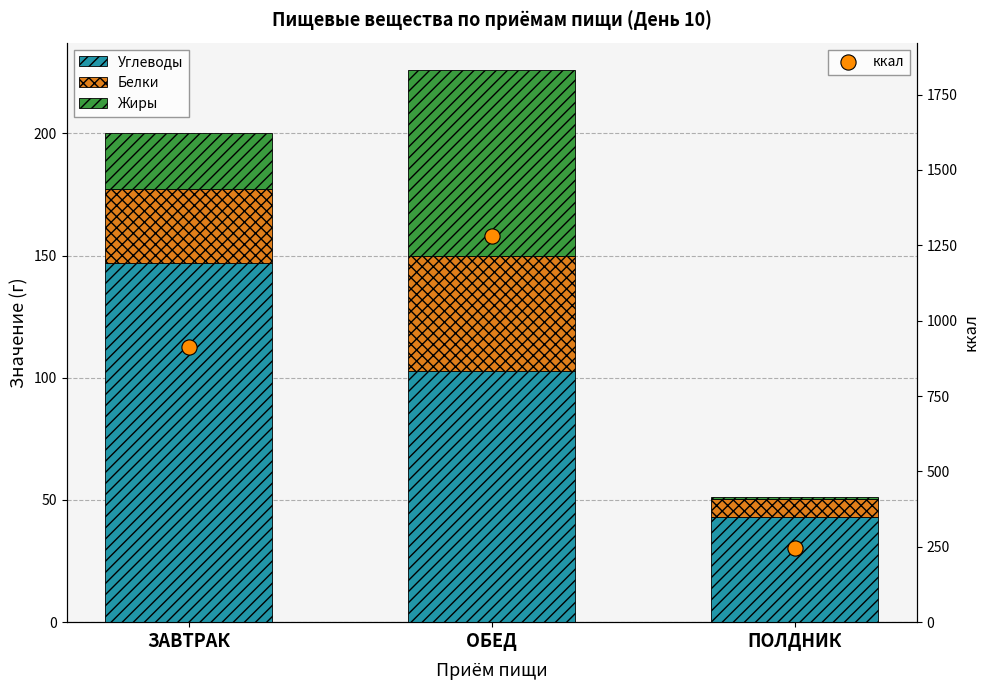

At which category is the sum across all series the highest?

ОБЕД